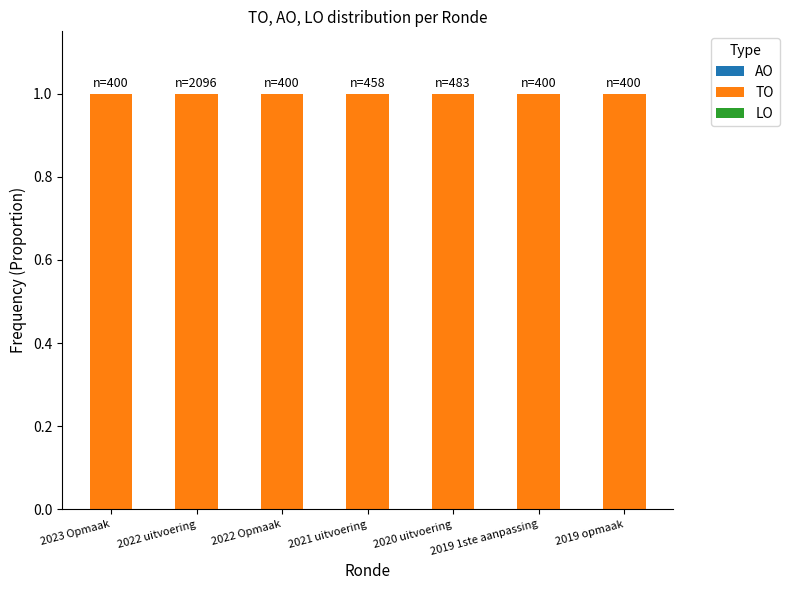

How many categories are shown in the chart?

7